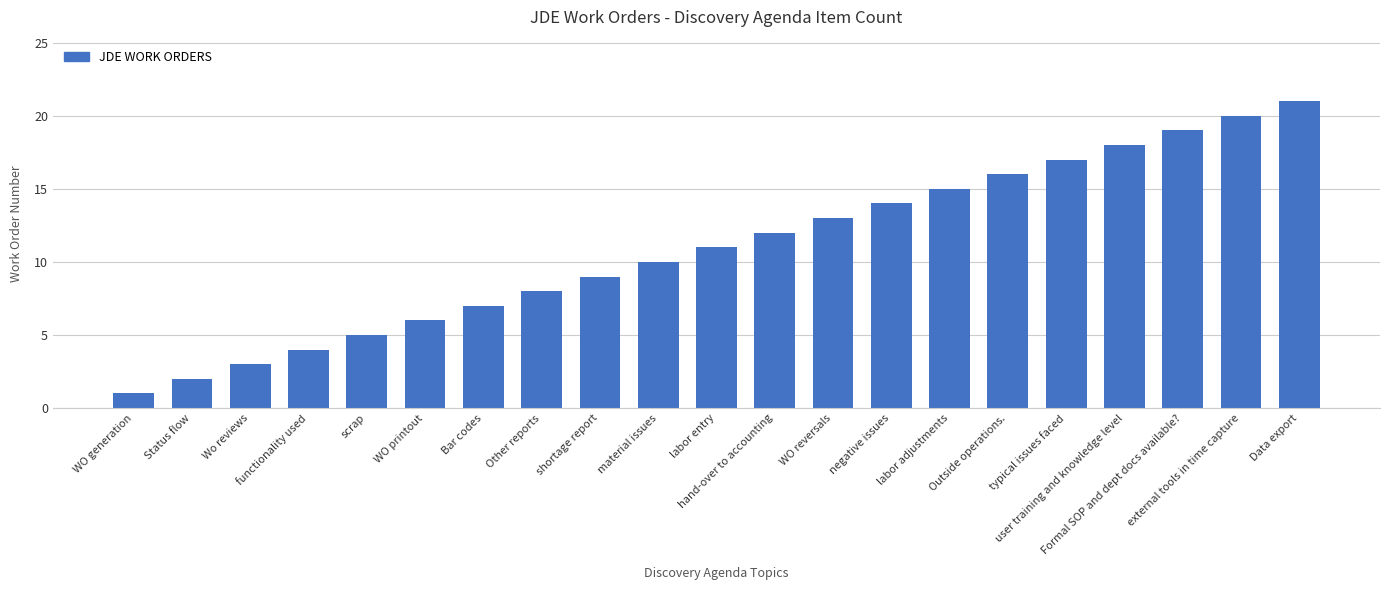

Approximately how many times larger is the value at Data export compared to Other reports?

2.6